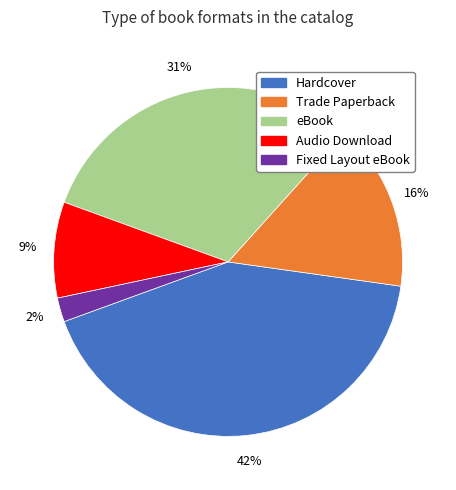

Which slice is the largest?

Hardcover